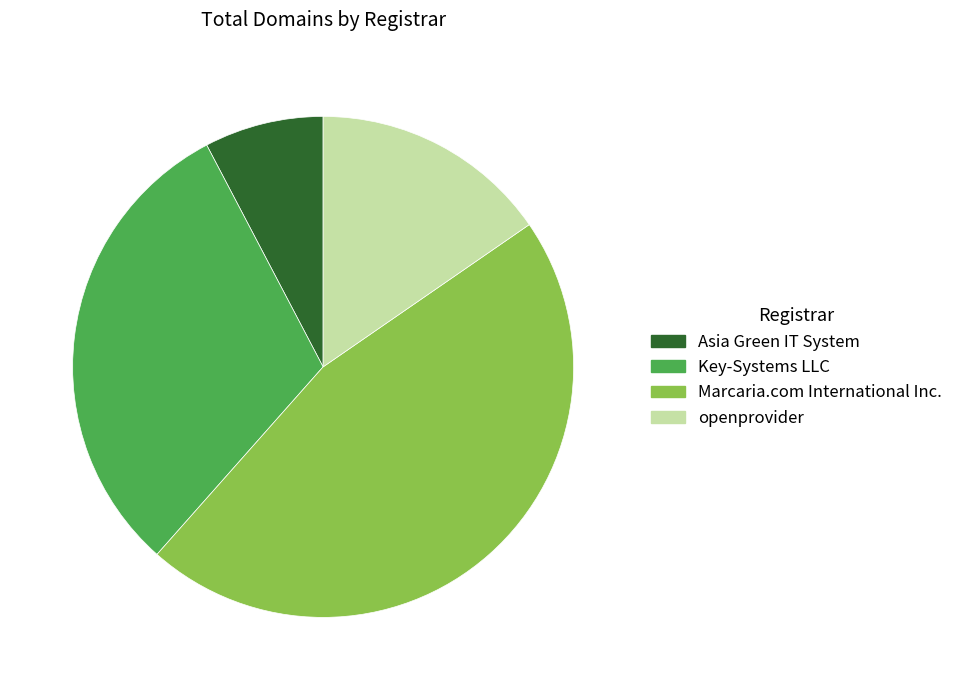

Does Key-Systems LLC account for over 50% of the chart?

No